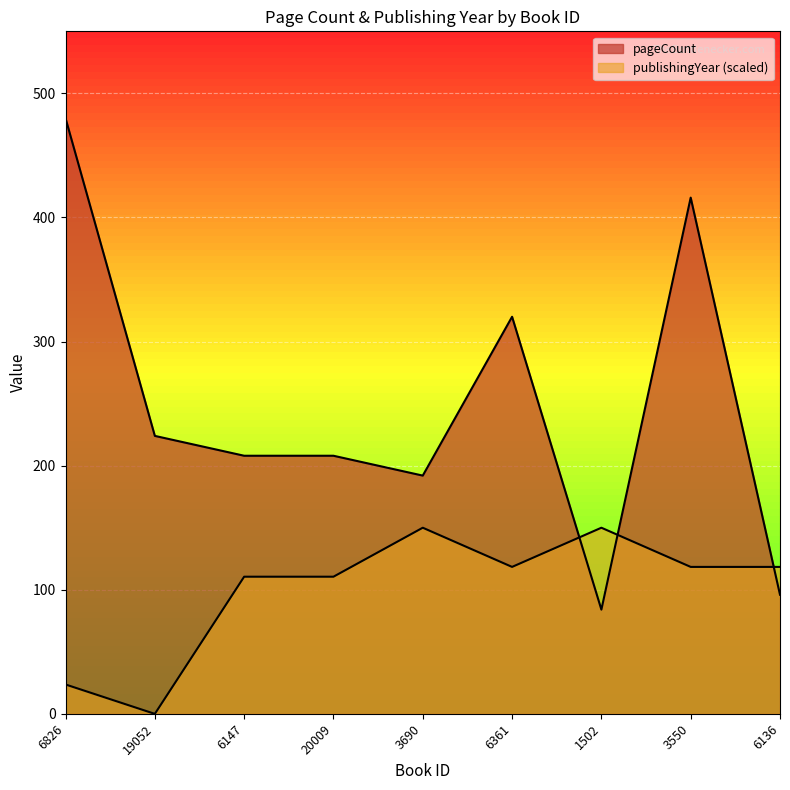

Reading left to right, what are all the values shown in this chart?

pageCount: 480.0	224.0	208.0	208.0	192.0	320.0	84.0	416.0	96.0
publishingYear: 23.7	0.0	110.5	110.5	150.0	118.4	150.0	118.4	118.4